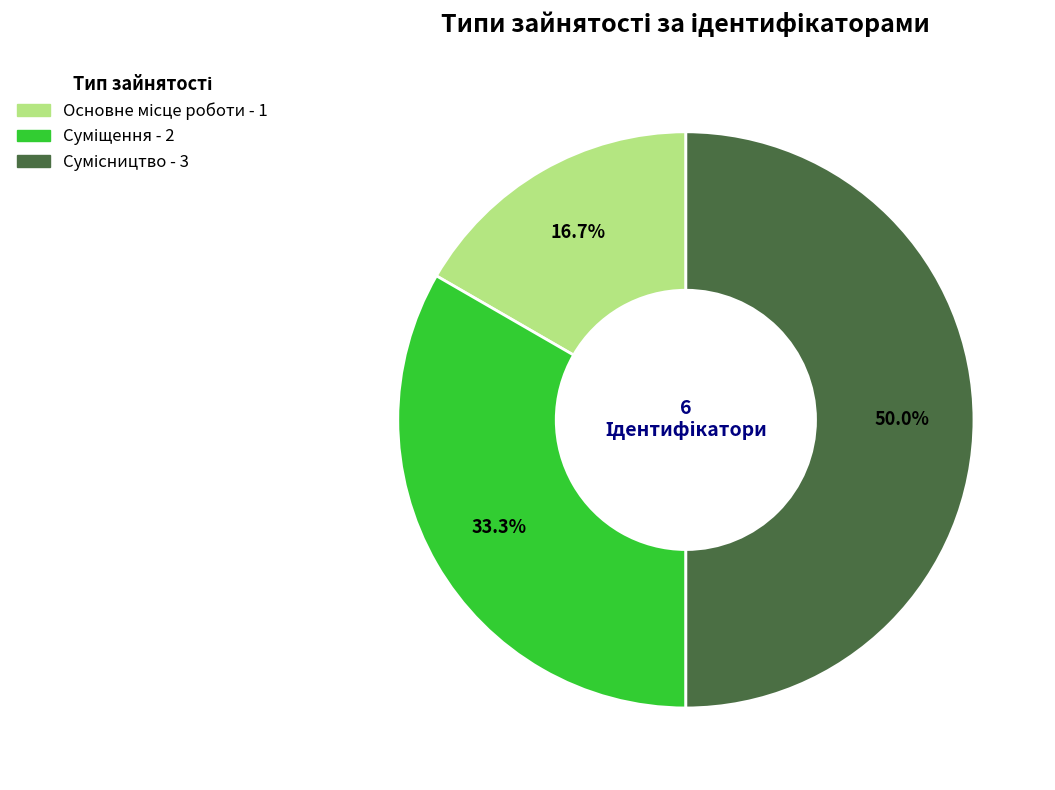

Which slice is the largest?

Сумісництво